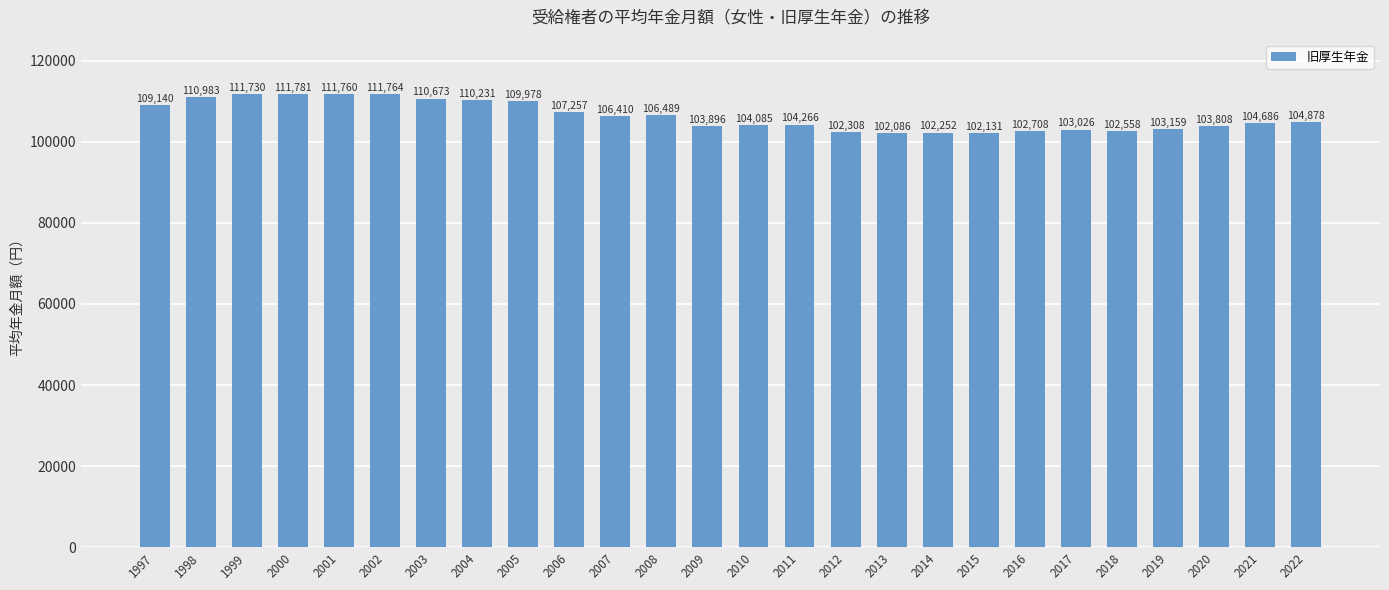

Are the bars grouped side by side (vs. stacked)?

No